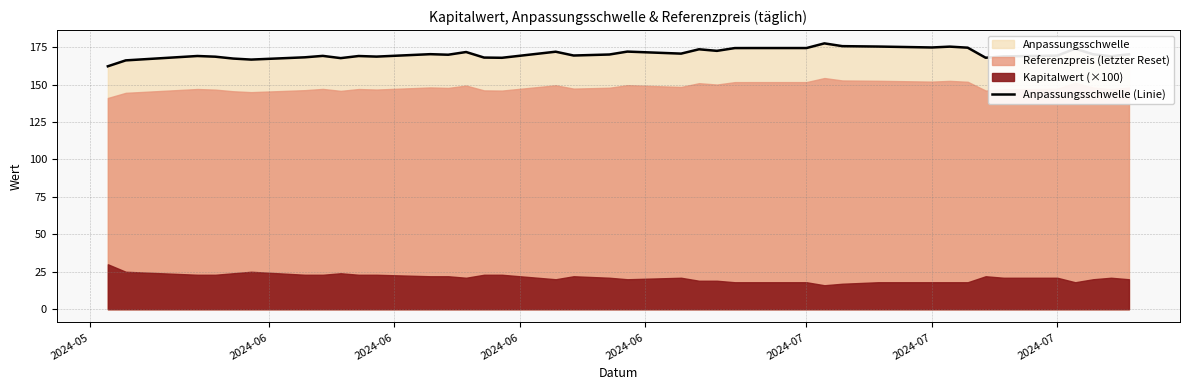

The value at 2024-06 is 166.1. True or false?

True